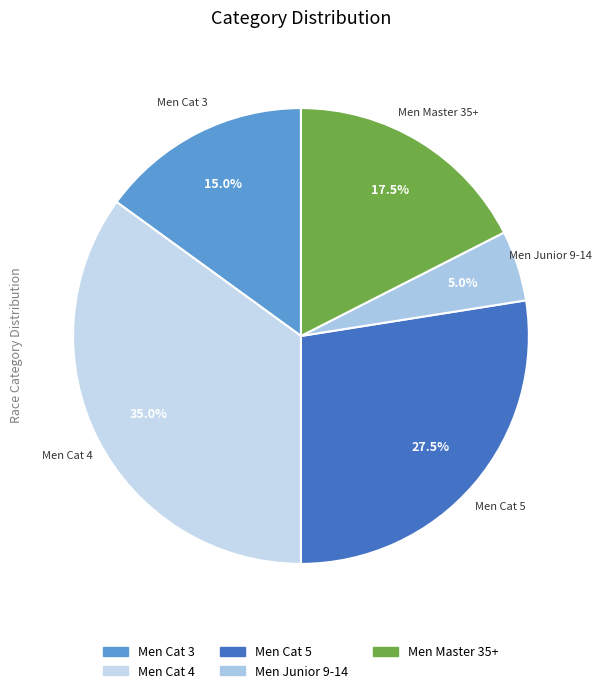

To the nearest percent, what is the difference between the largest and smallest slice percentages?

30%